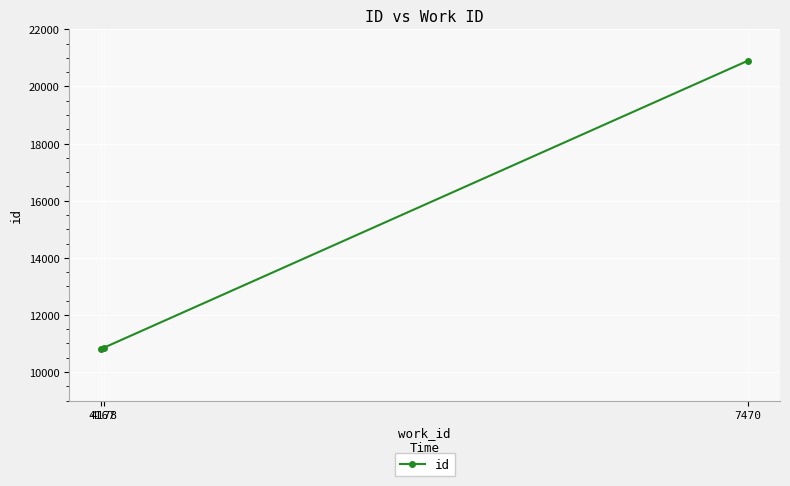

The value at 7470 is 35995. True or false?

False